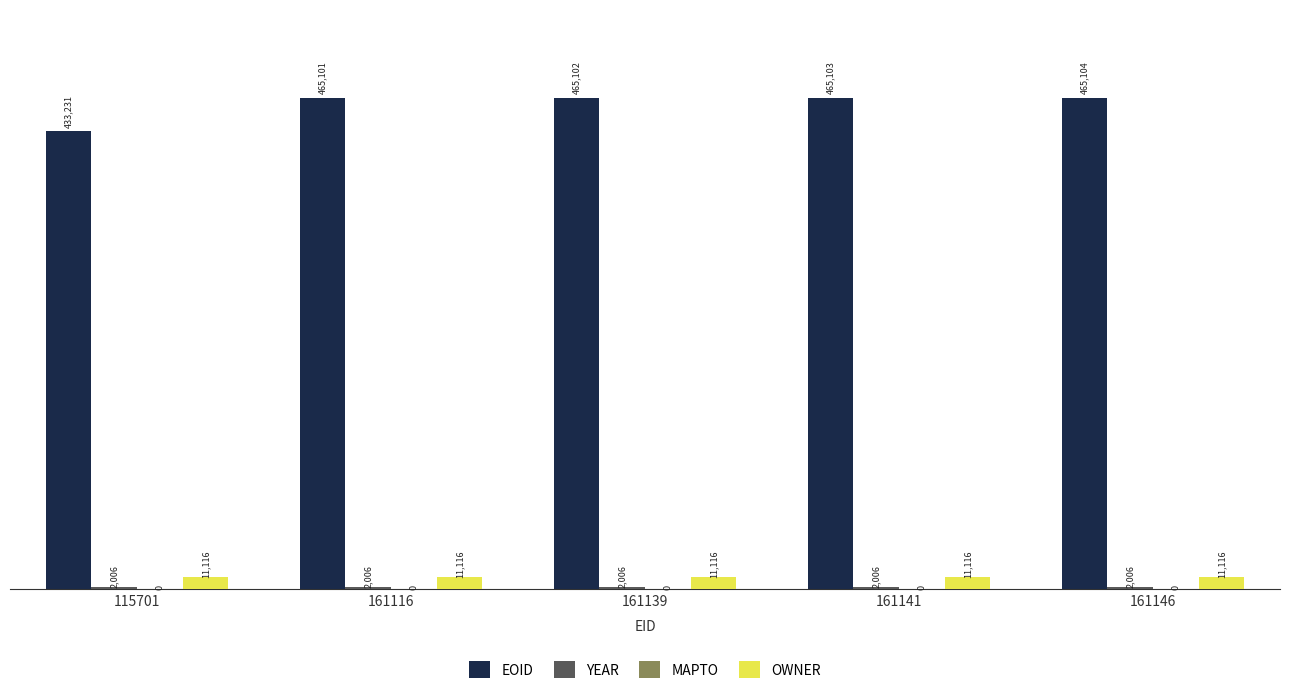

How many bars are there in total?

15